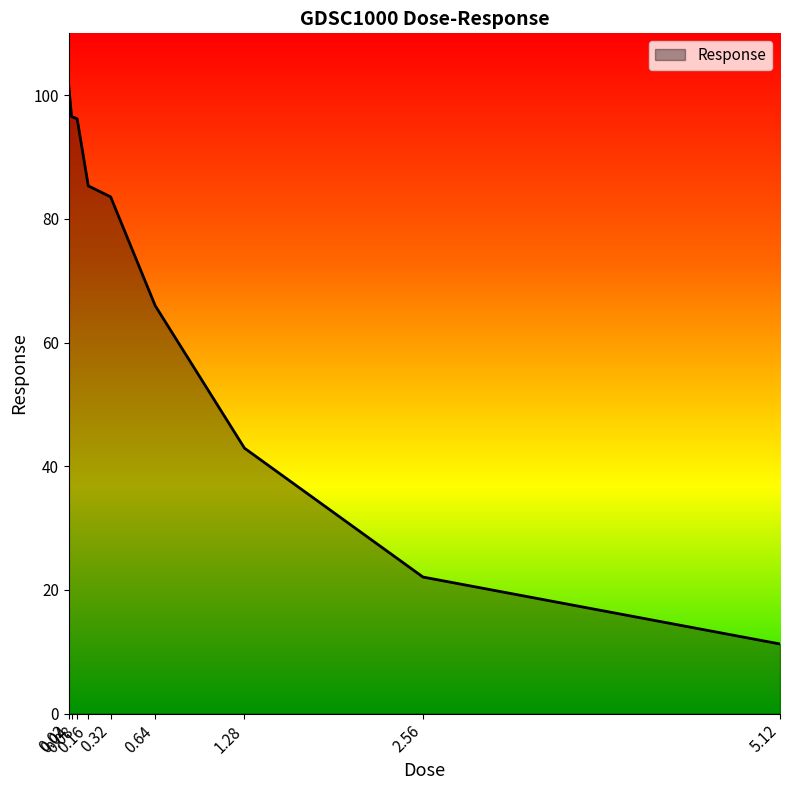

True or false: the data shows 17.6 at 5.12.

False